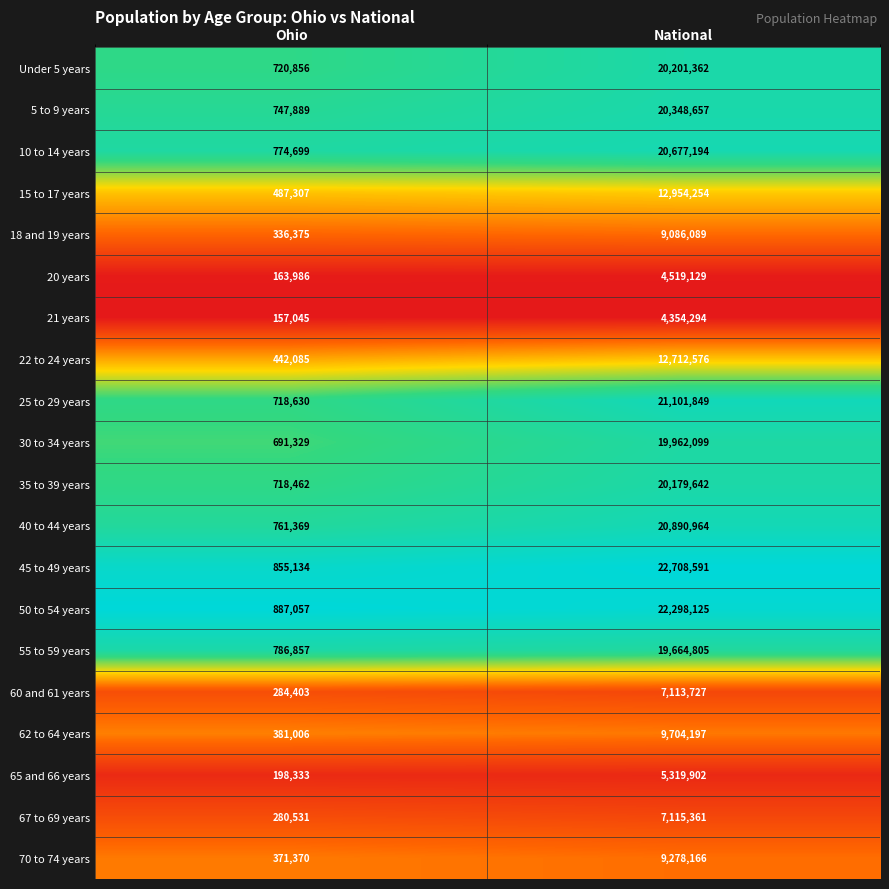

How many series are shown in this chart?

20